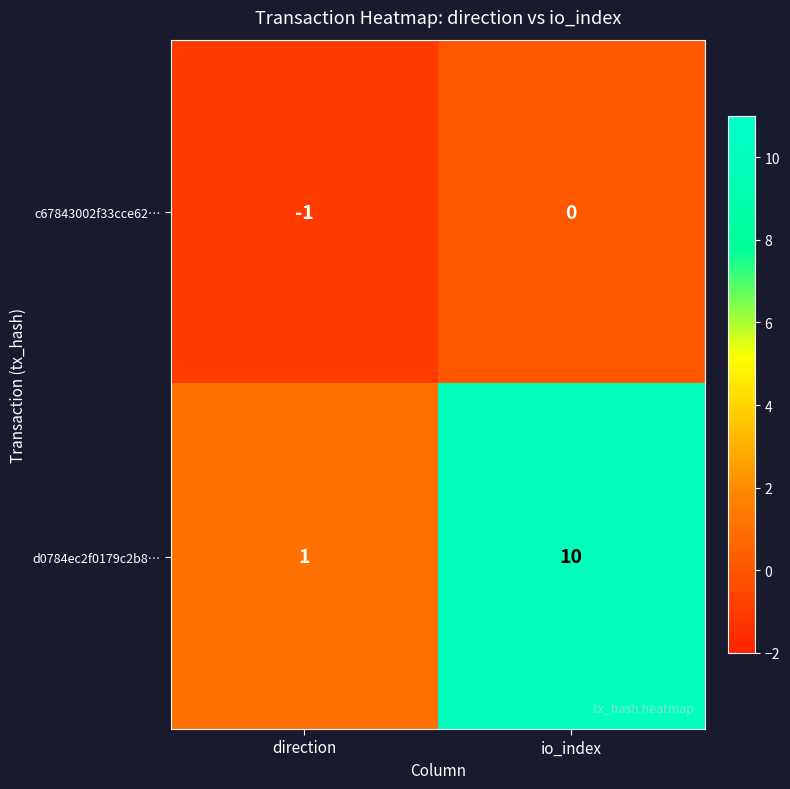

Which label corresponds to the smallest value in the chart?

direction